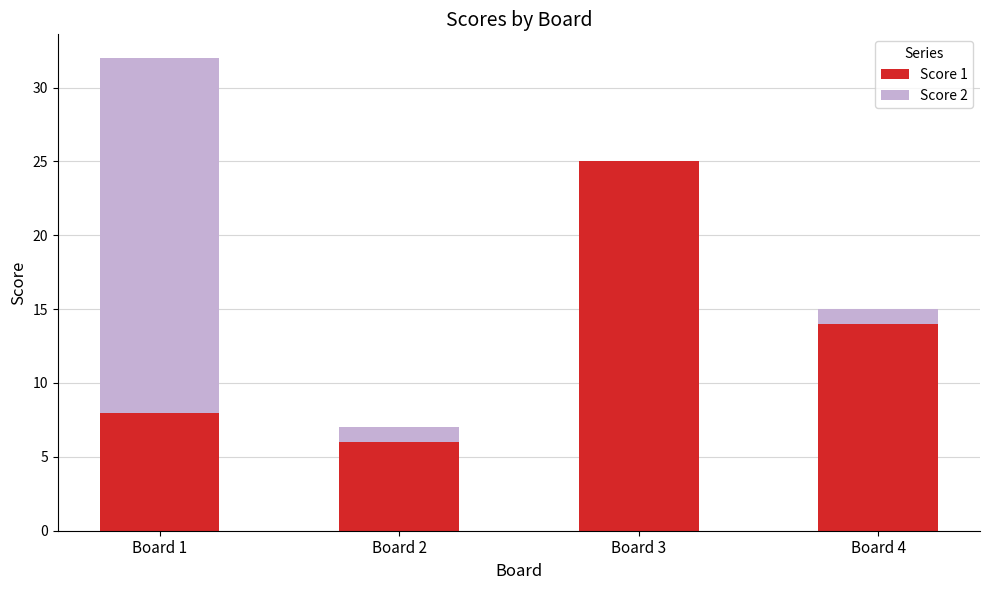

The value of Score 1 at Board 2 is 6. True or false?

True